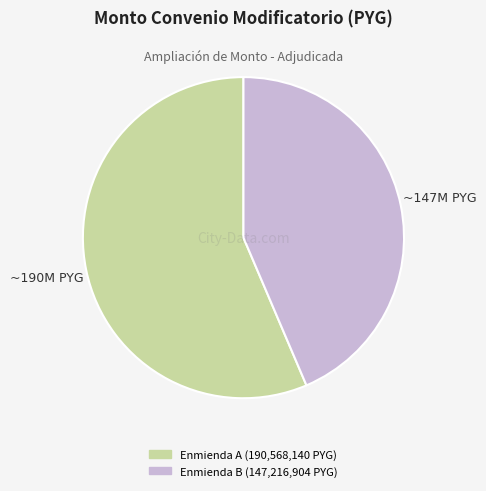

Is there any slice that represents more than half of the pie?

Yes